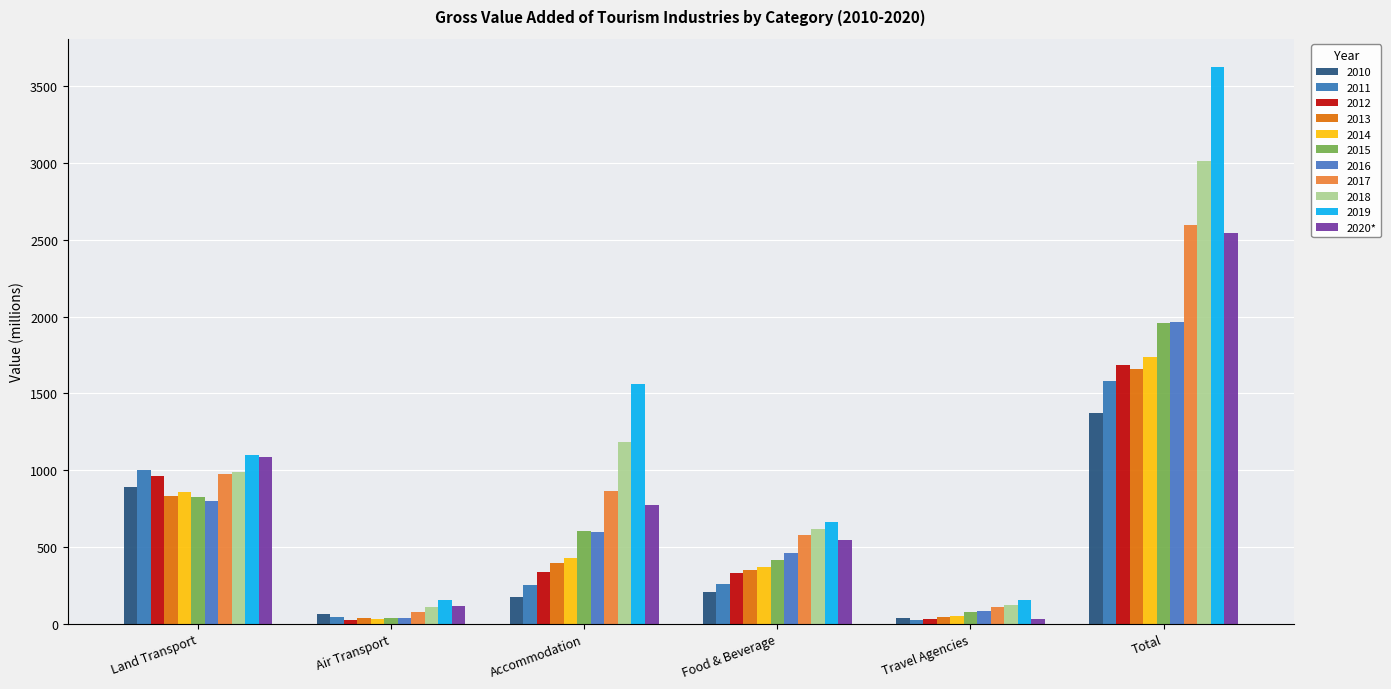

What is the label of the 6th bar from the left?

Total